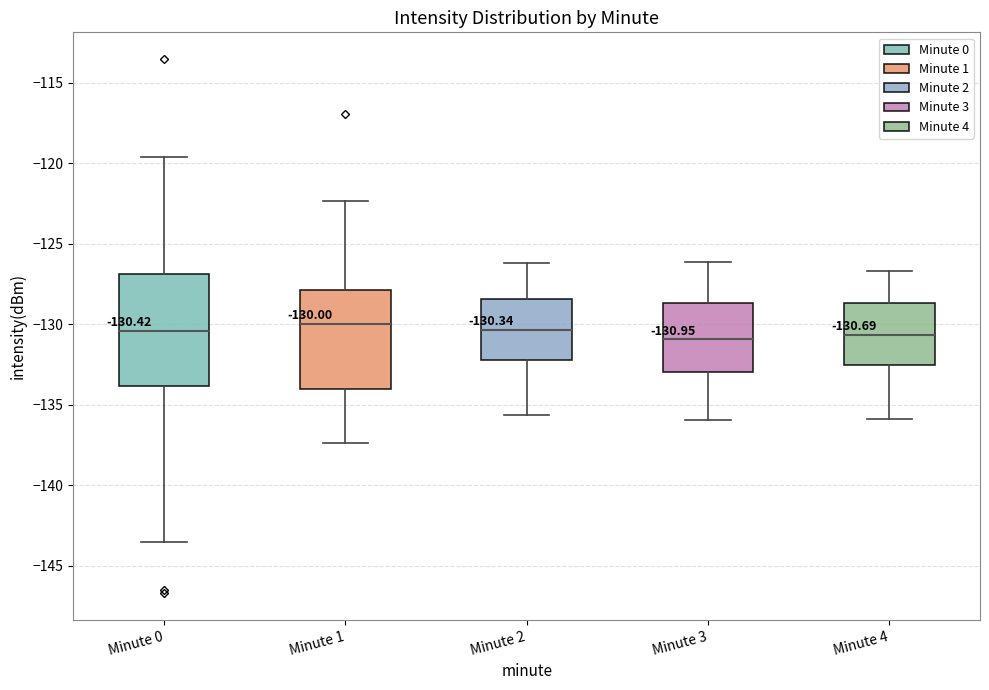

Comparing the boxes themselves (not the whiskers), which one is the tallest?

Minute 0